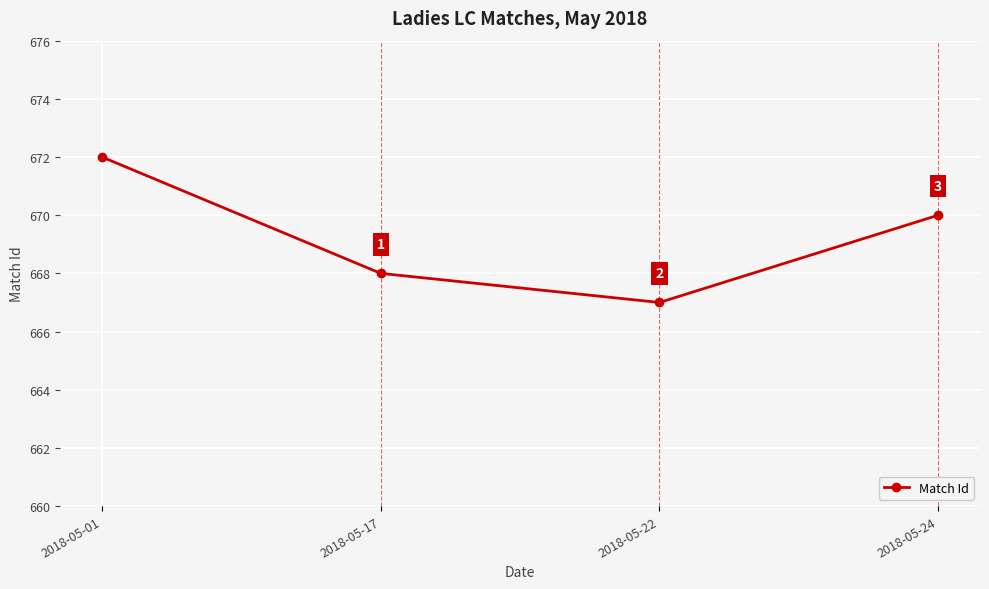

List the labels in order of value, largest first.

2018-05-01, 2018-05-24, 2018-05-17, 2018-05-22